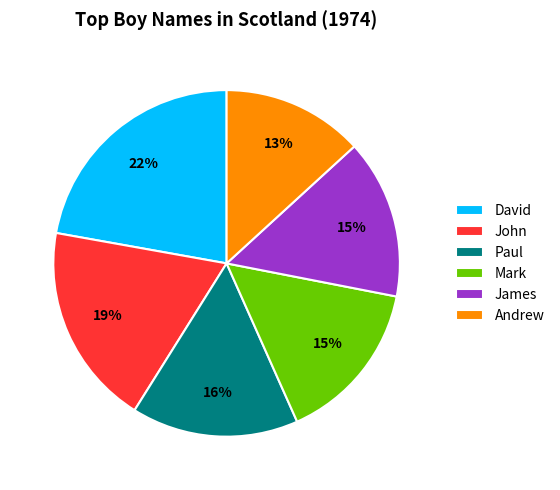

How many slices are in this pie chart?

6